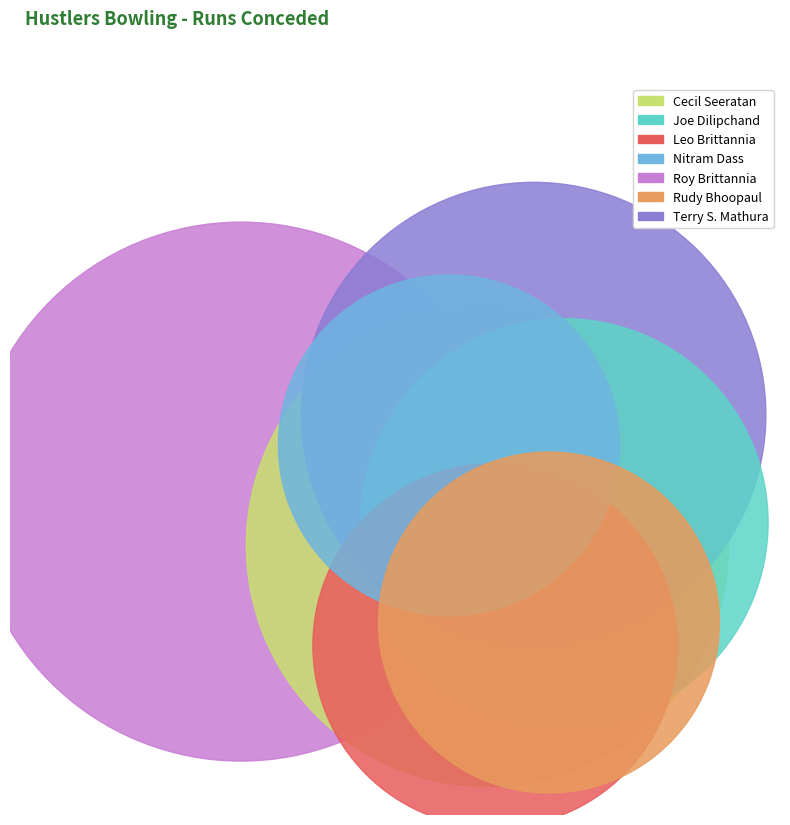

The Joe Dilipchand slice represents 13% of the pie. True or false?

True